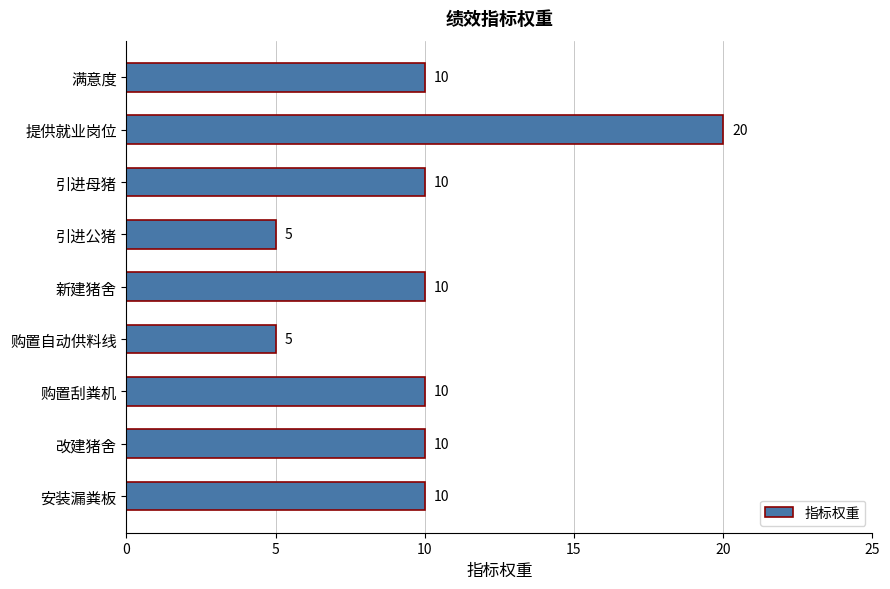

The chart shows a value of 8 at 购置自动供料线. True or false?

False